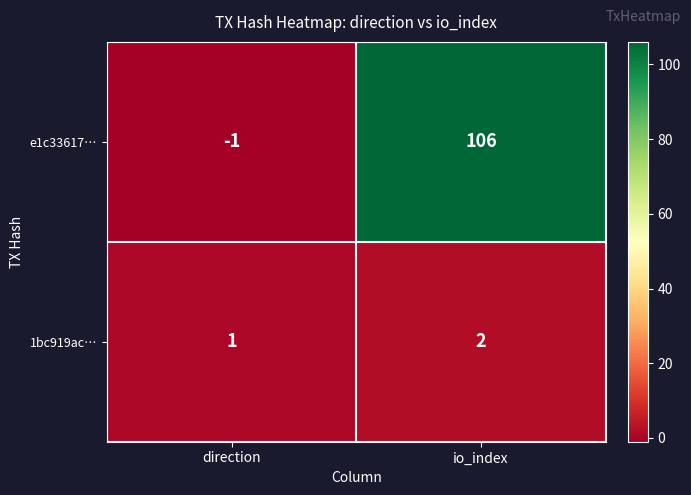

What is the sum of the 1bc919ac… values at io_index and direction?

3